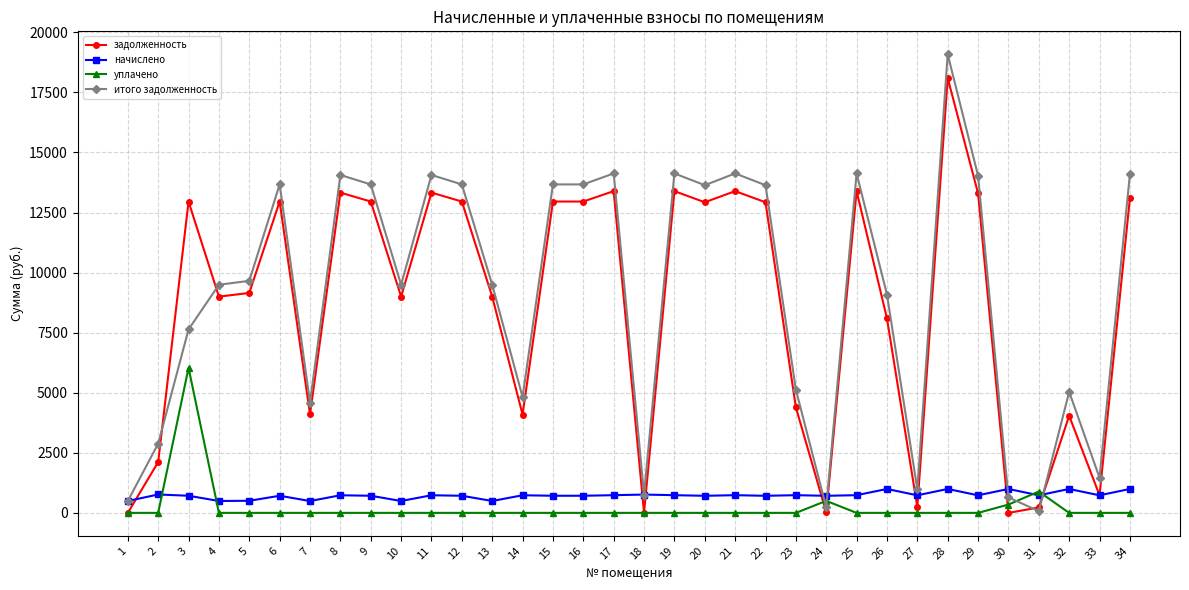

What is the sum of all задолженность values?

292485.3